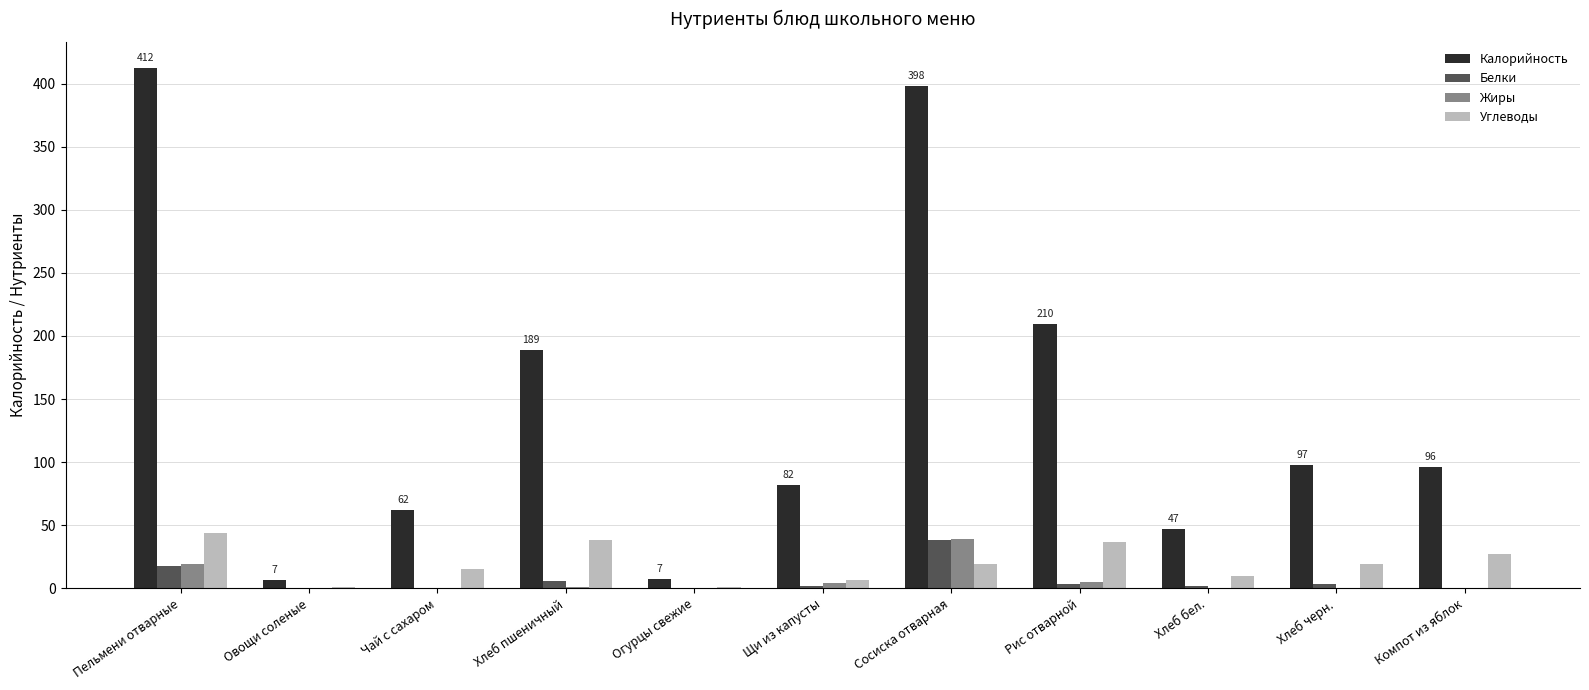

The Калорийность series shows 22.3 at Компот из яблок. True or false?

False